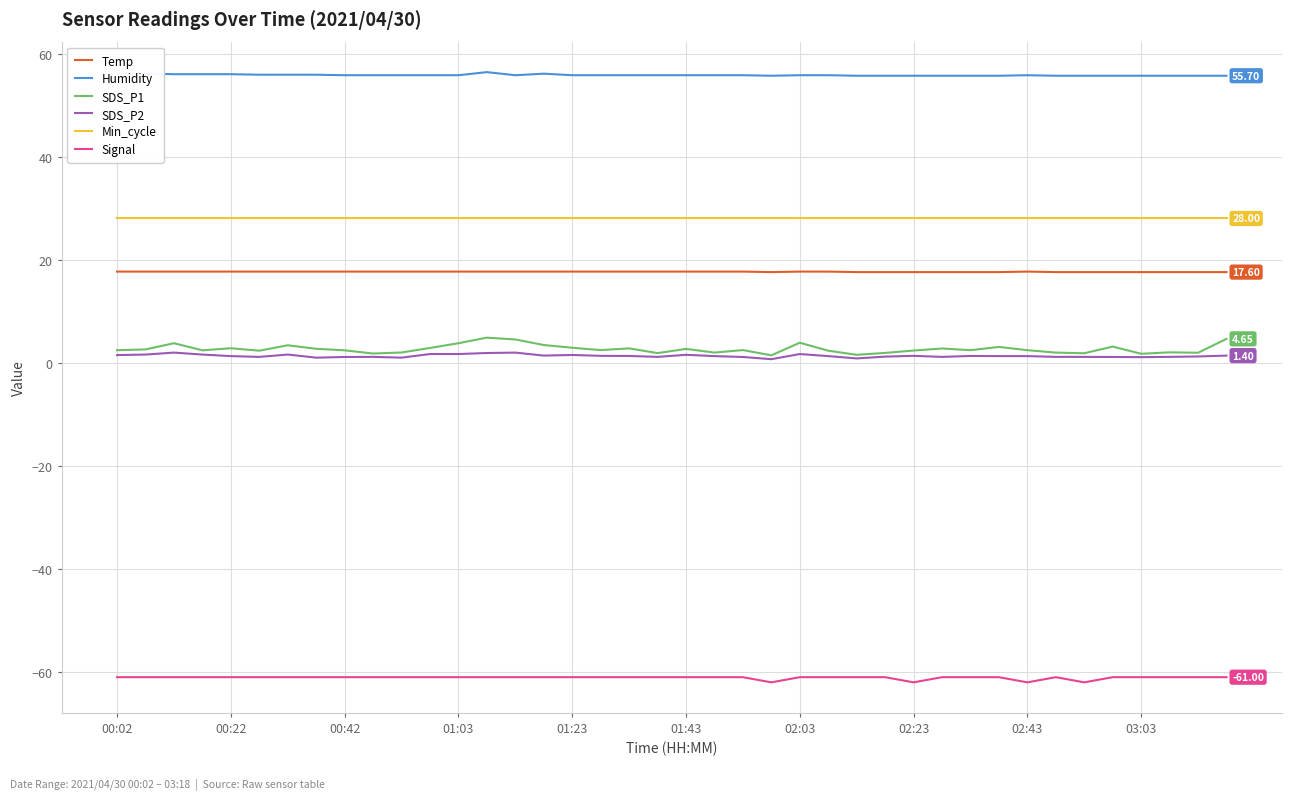

What is the maximum value for SDS_P2?

2.0